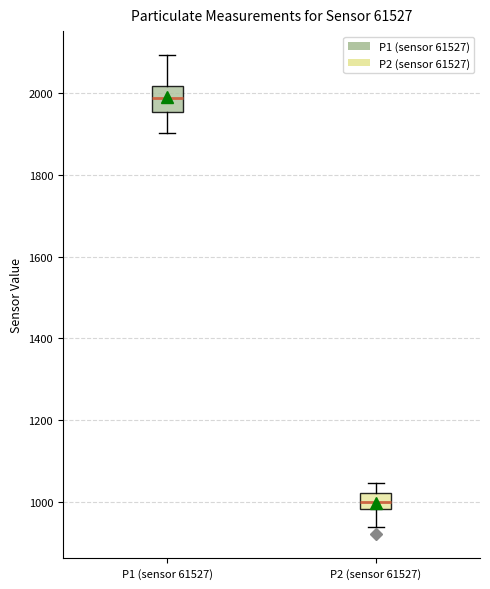

Which box has the highest median line?

P1 (sensor 61527)